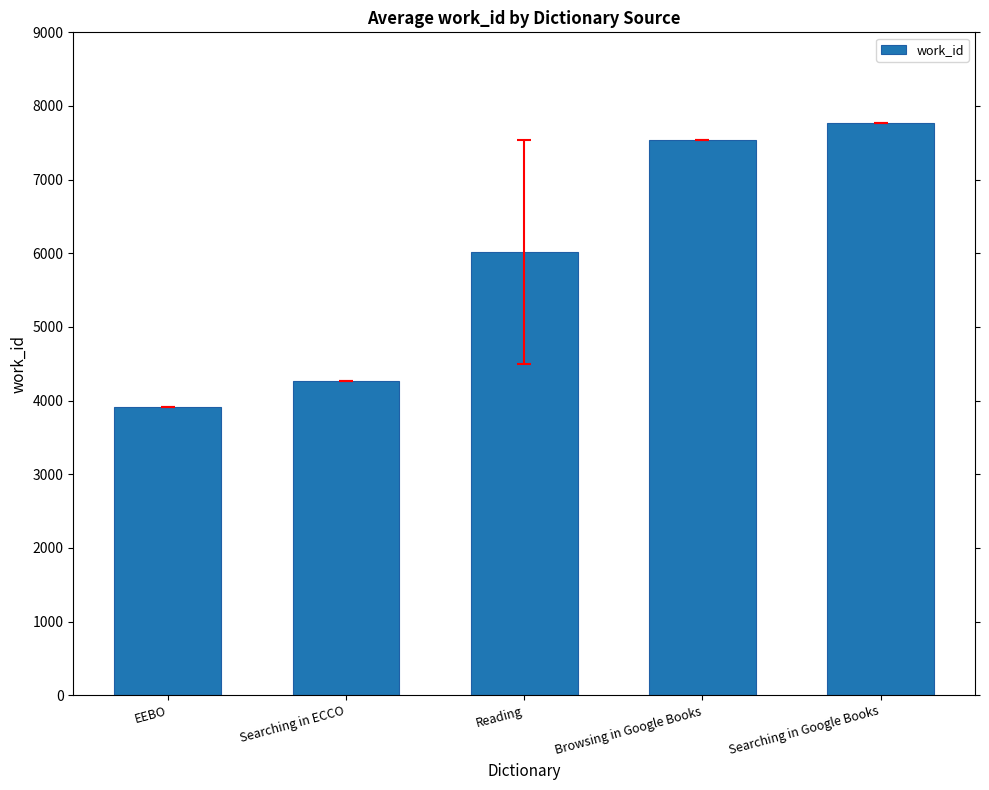

The chart shows a value of 1604.8 at Reading. True or false?

False